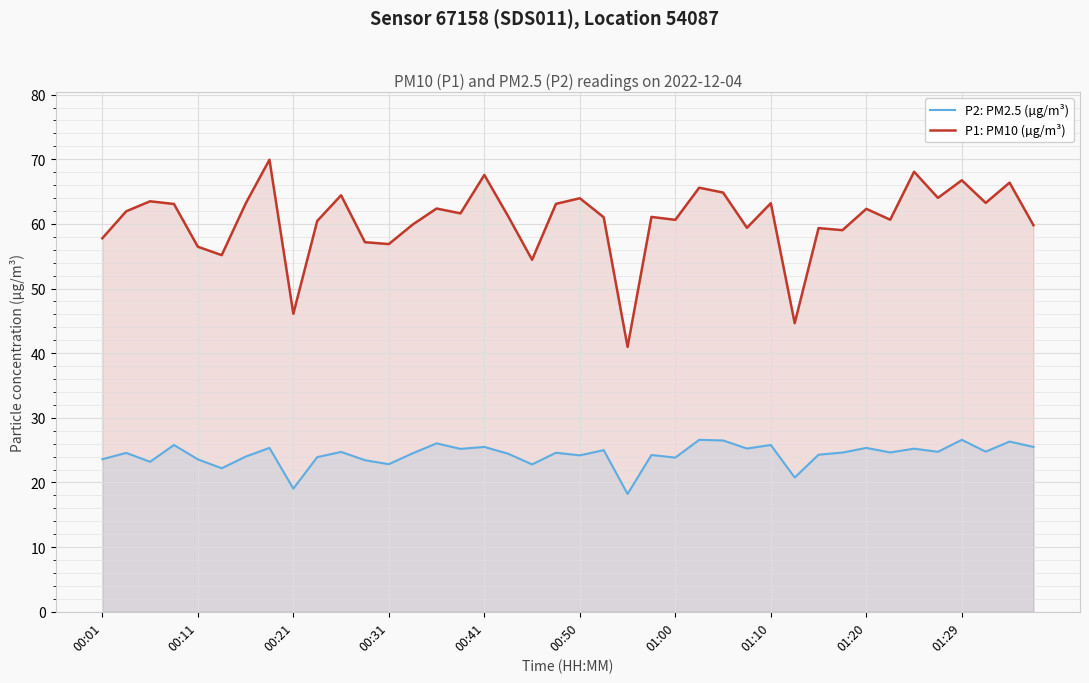

What is the difference between the highest and lowest values at 33?

36.0